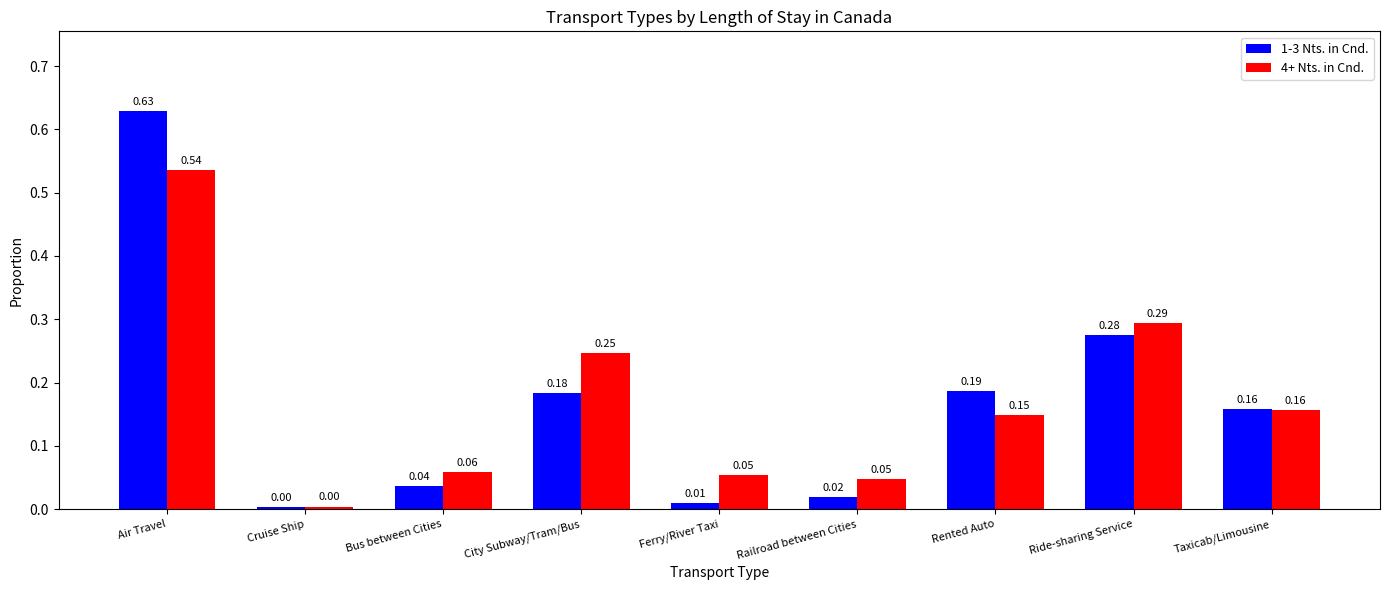

The 4+ Nts. in Cnd. series shows 0.5 at Ride-sharing Service. True or false?

False